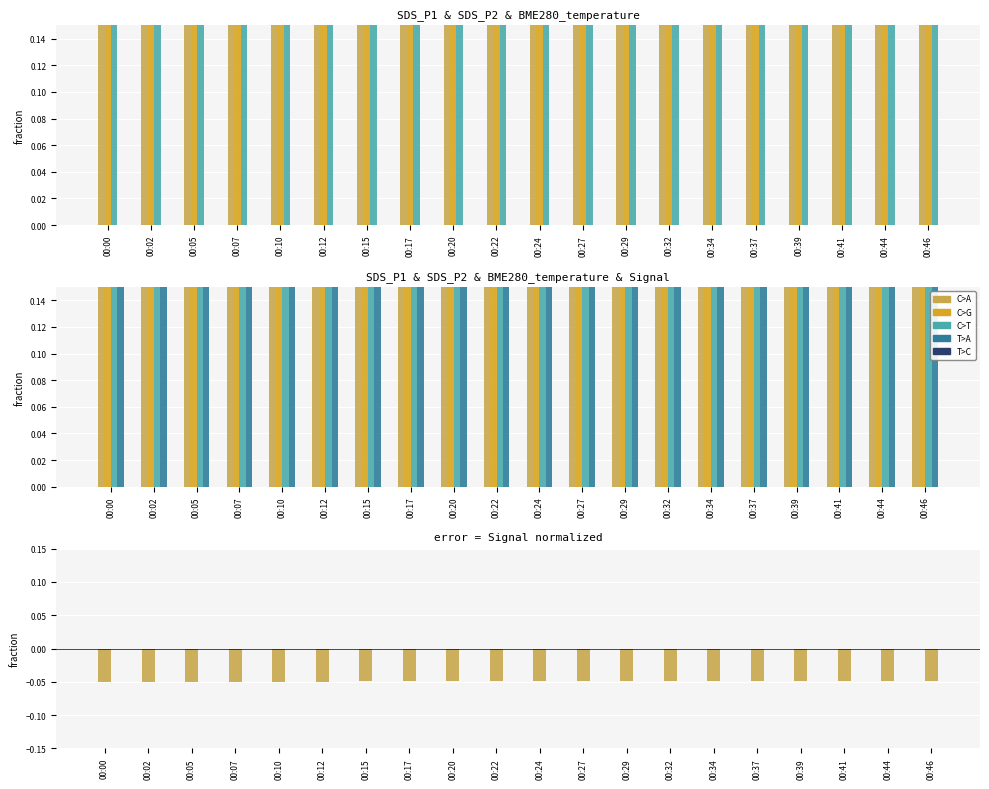

Which series has the widest spread of values?

C>A